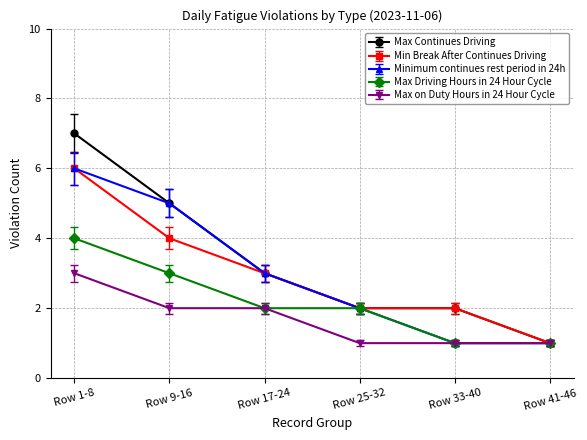

The value of Max Driving Hours in 24 Hour Cycle at Row 41-46 is 0. True or false?

False